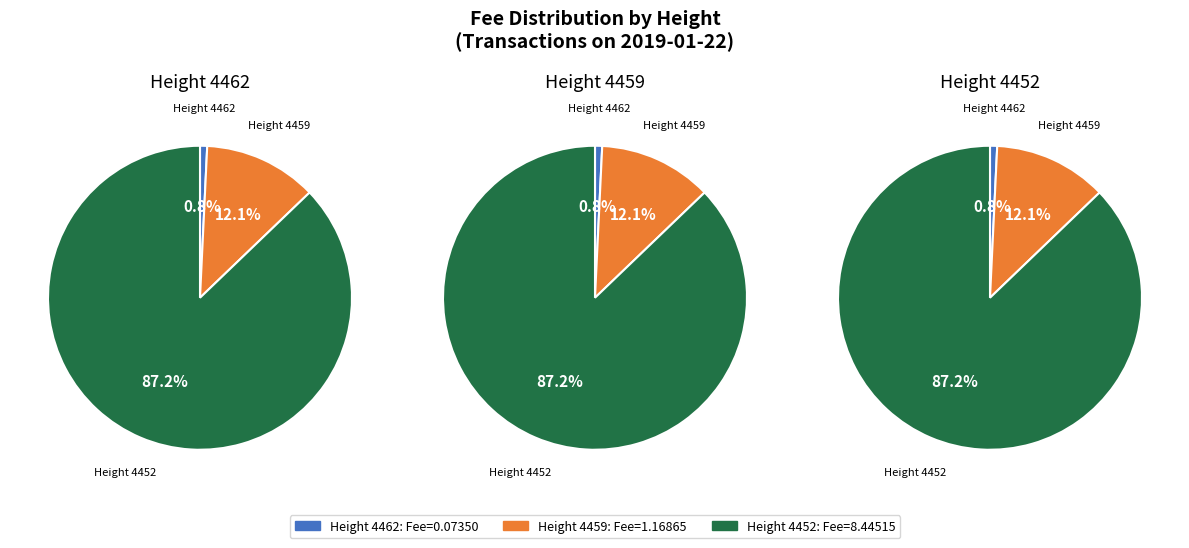

How much of the chart is everything except 4462?

99.2%